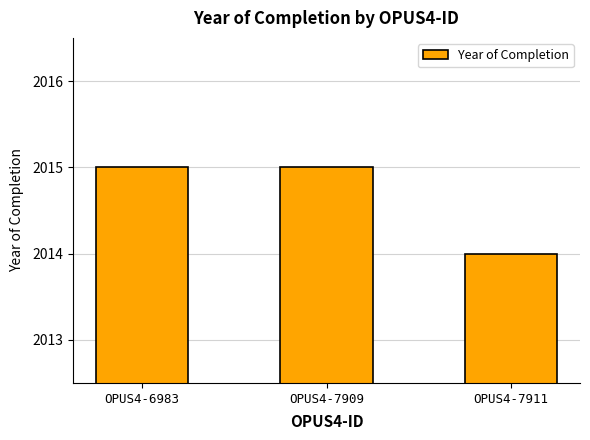

What is the greatest value displayed?

2015